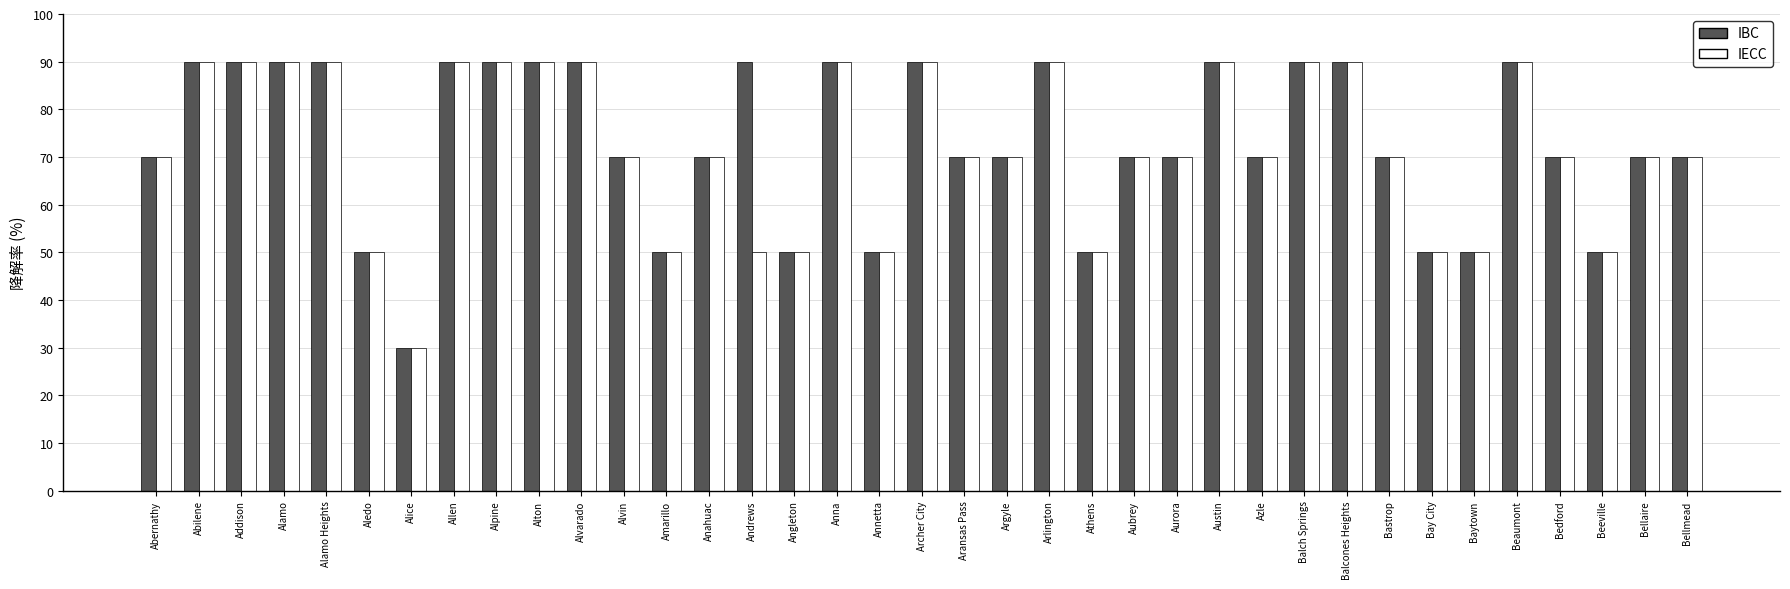

The IBC series shows 90 at Arlington. True or false?

True